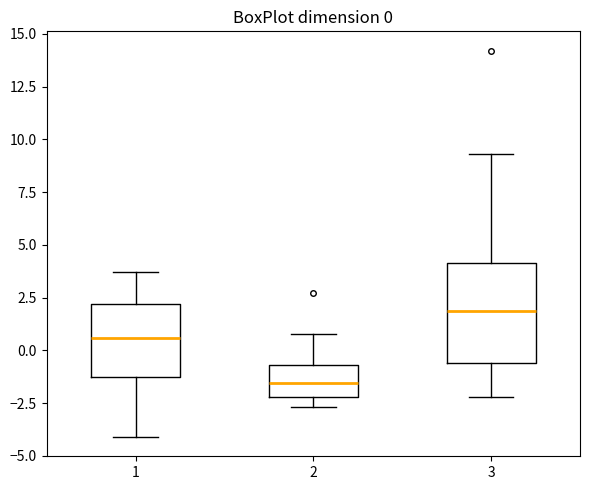

Comparing the boxes themselves (not the whiskers), which one is the tallest?

3